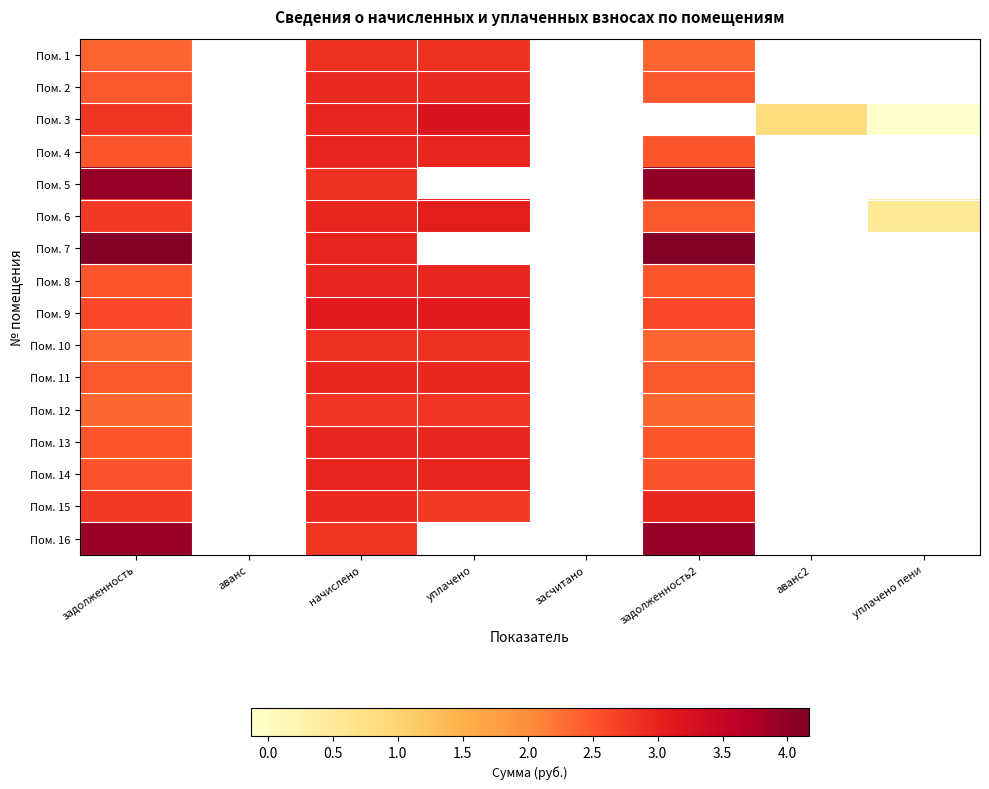

What is the spread (max minus min) of values at уплачено?

0.4